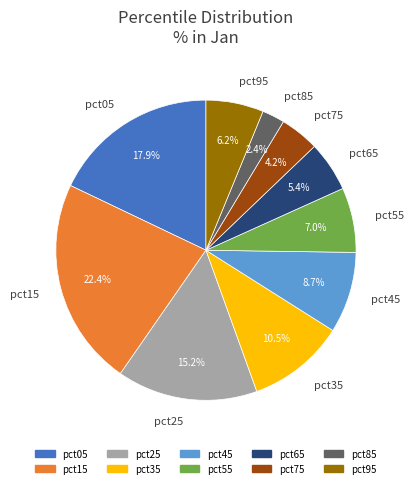

What is the largest slice in the pie chart?

pct15